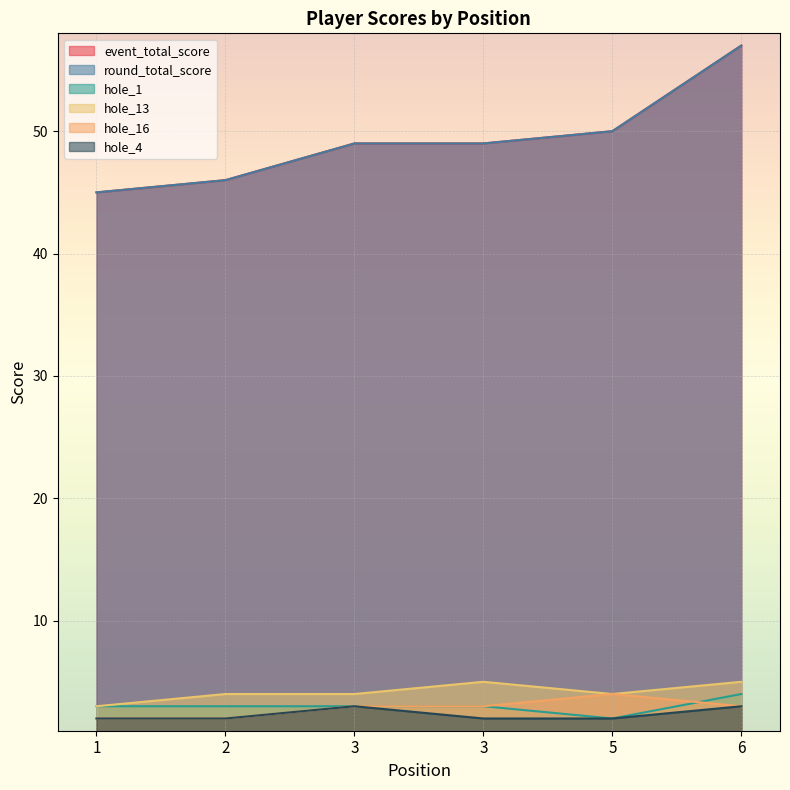

How many categories are shown in the chart?

6